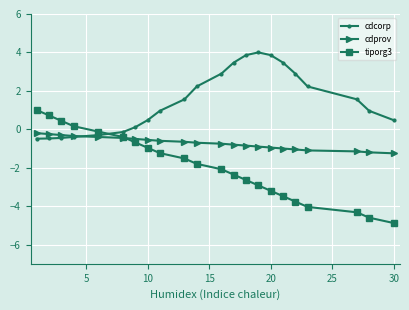

Rank the series by their average value, from highest to lowest.

cdcorp, cdprov, tiporg3